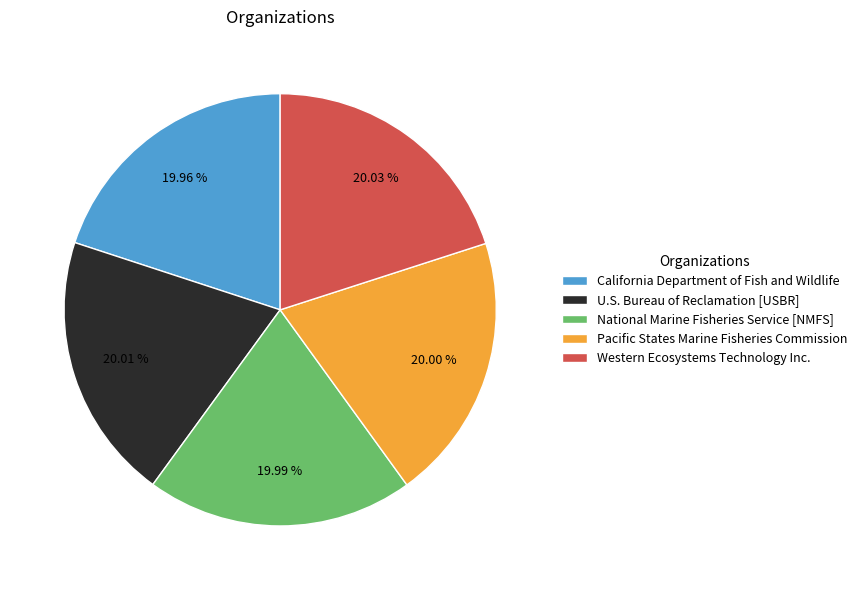

Is Pacific States Marine Fisheries Commission the majority of the pie?

No